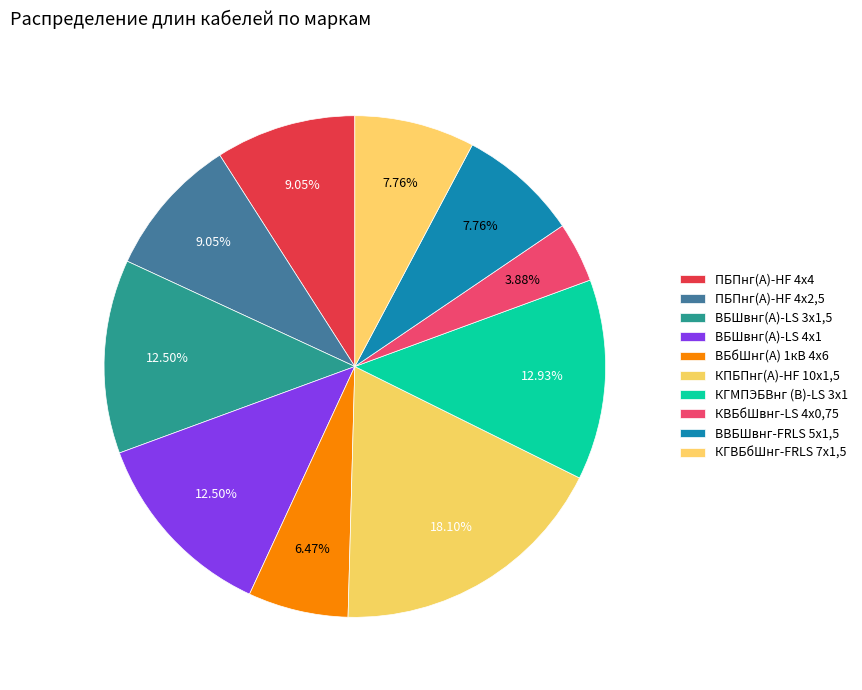

Count the number of slices in the pie.

10